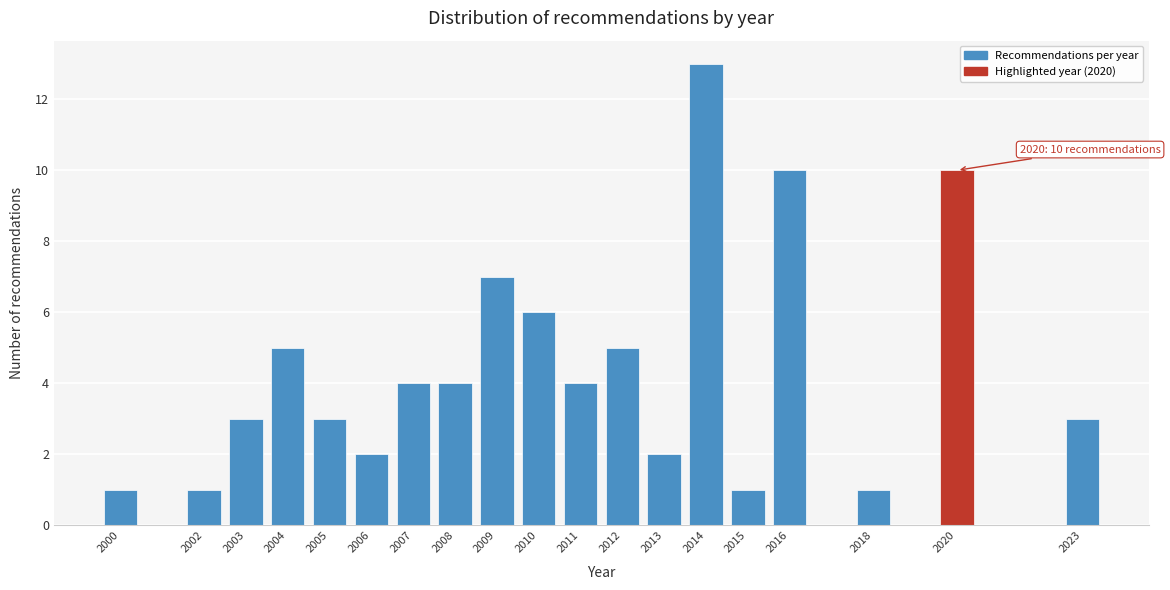

Reading left to right, transcribe all the data shown in this chart.

2000=1	2002=1	2003=3	2004=5	2005=3	2006=2	2007=4	2008=4	2009=7	2010=6	2011=4	2012=5	2013=2	2014=13	2015=1	2016=10	2018=1	2020=10	2023=3